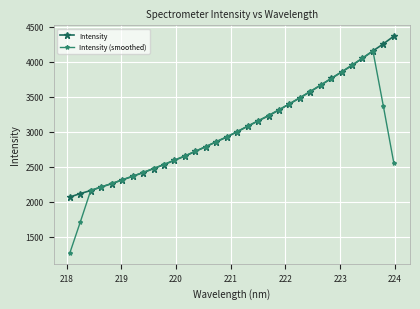

How many data points in Intensity are less than 3002?

16